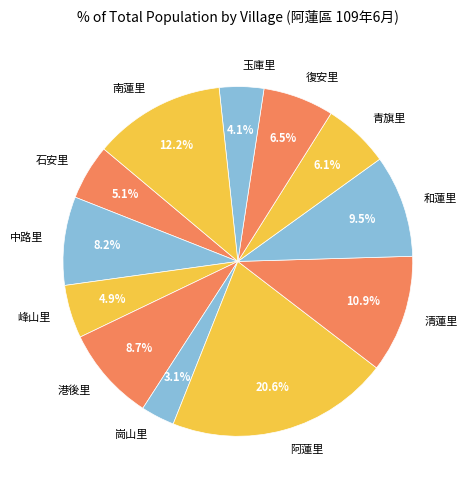

What is the ratio of the value at 玉庫里 to the value at 和蓮里?

0.4